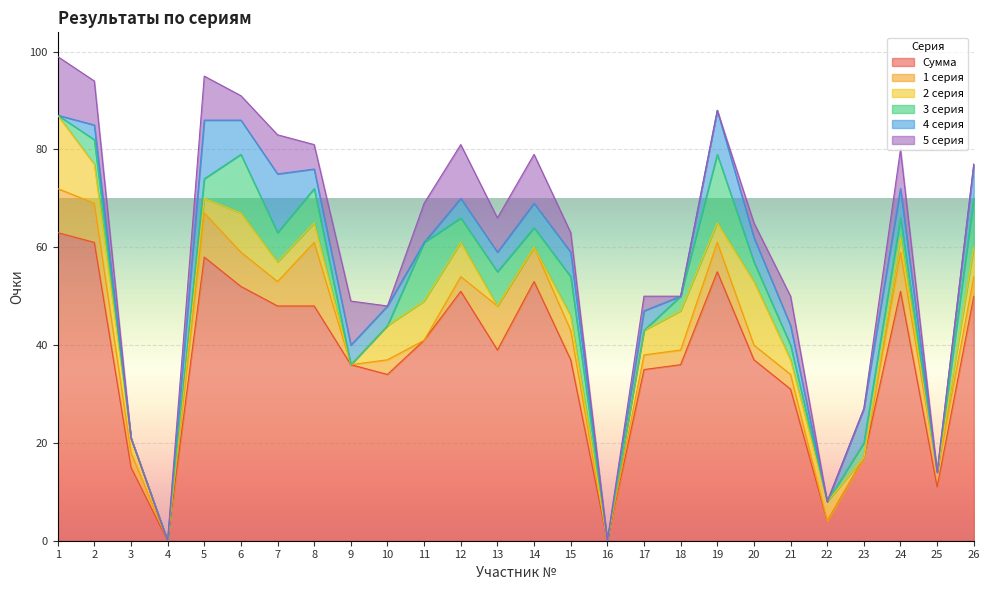

True or false: Сумма has a value of 51 at 10.

False